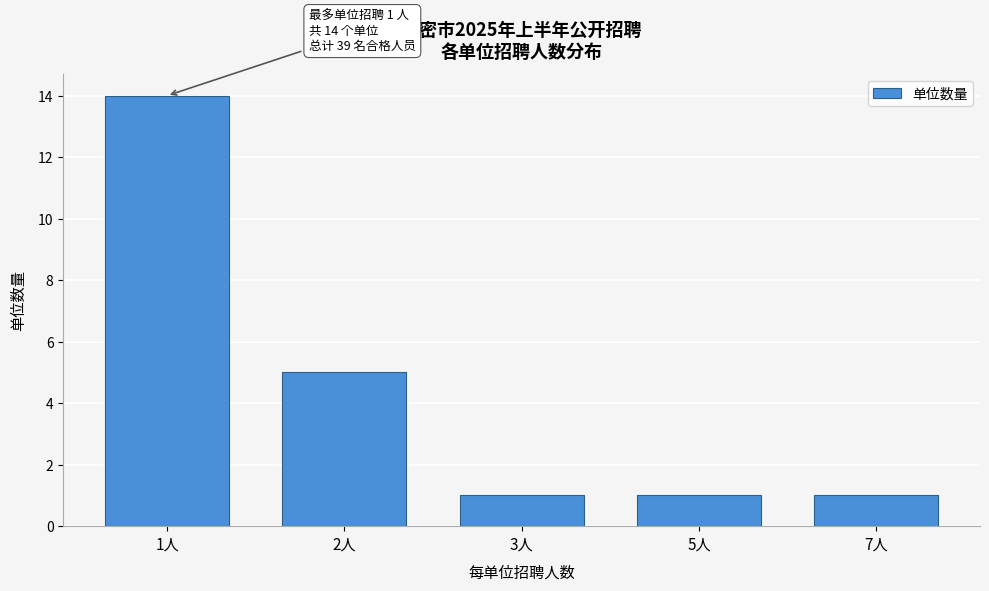

Reading right to left, list all the values displayed in this chart.

1	1	1	5	14